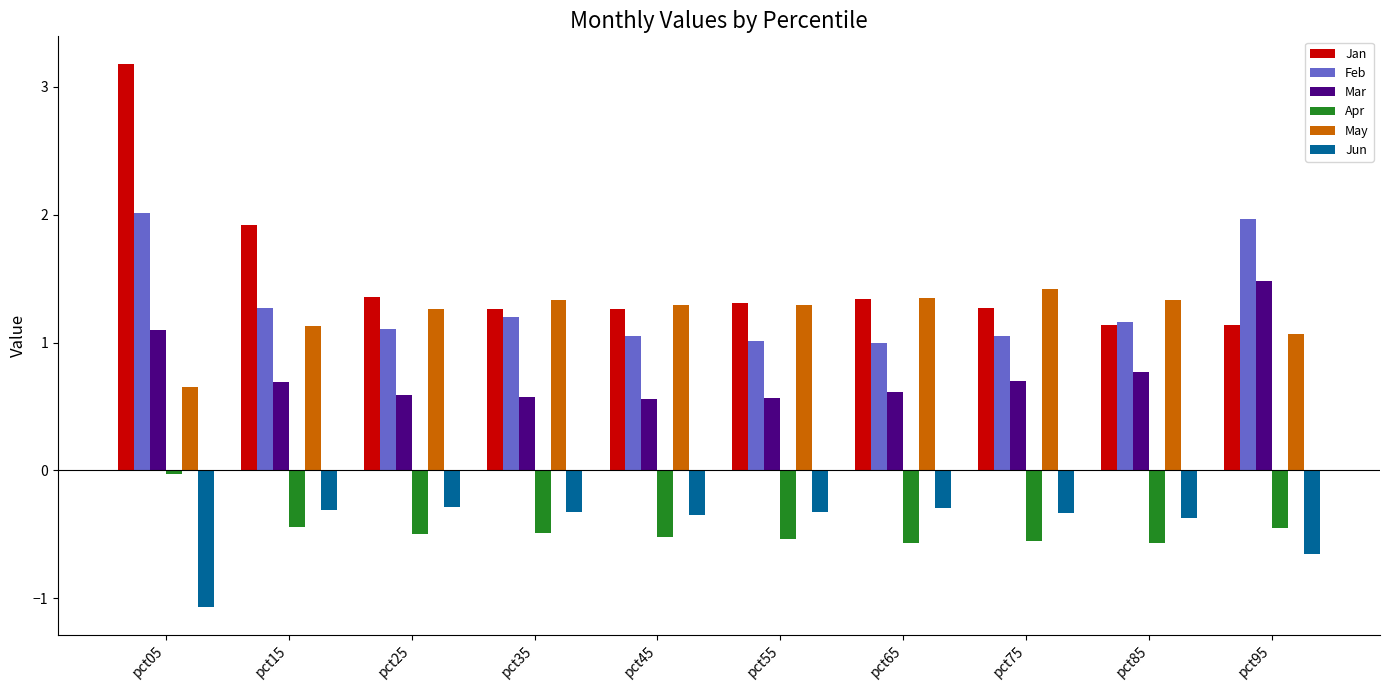

What is the total value across all series at pct95?

4.6